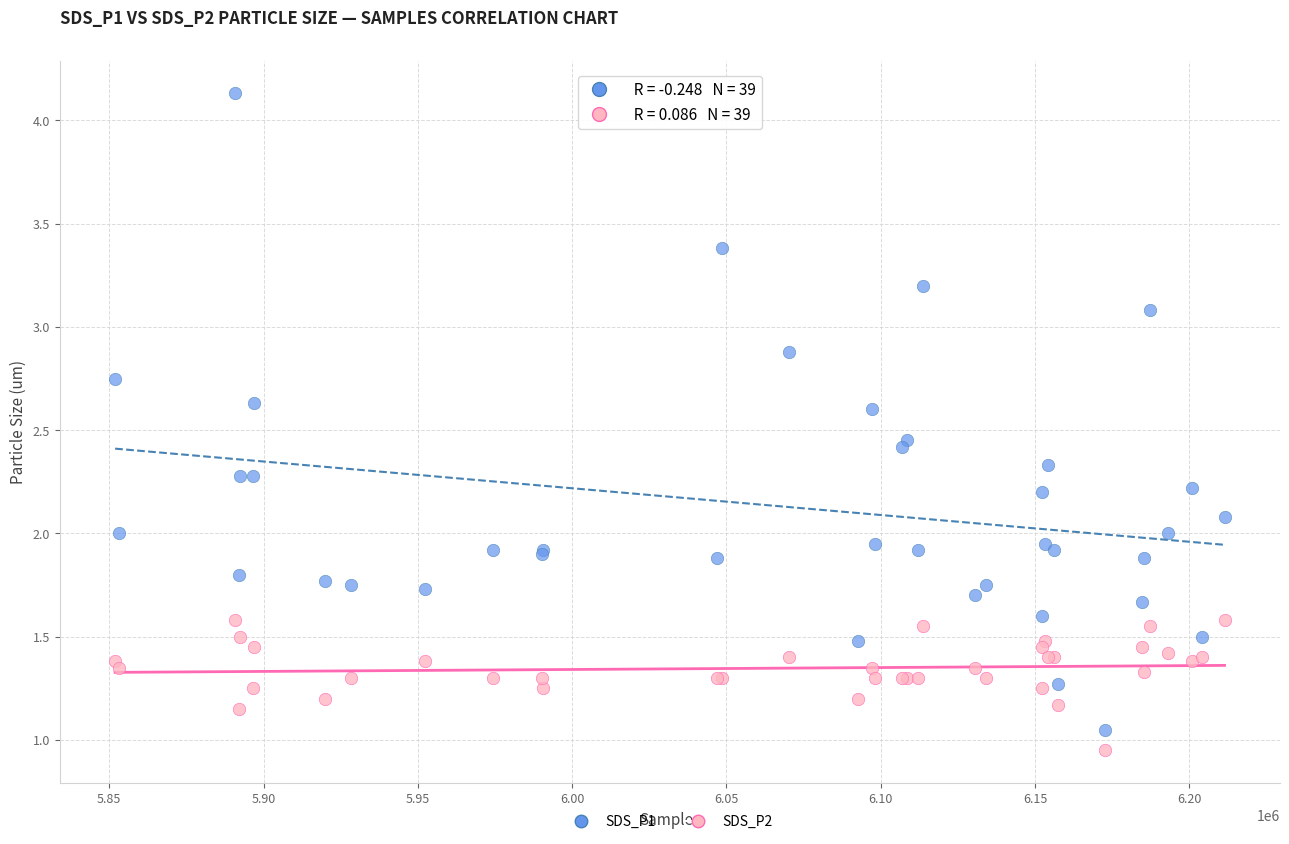

Which series contains the highest Y value?

SDS_P1